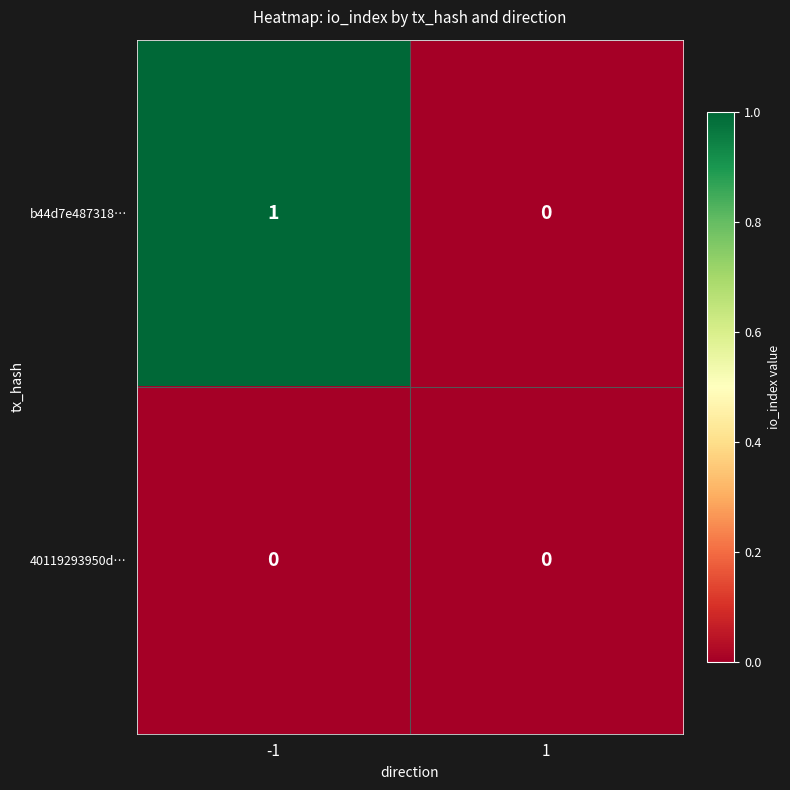

What is the difference between the highest and lowest values at -1?

1